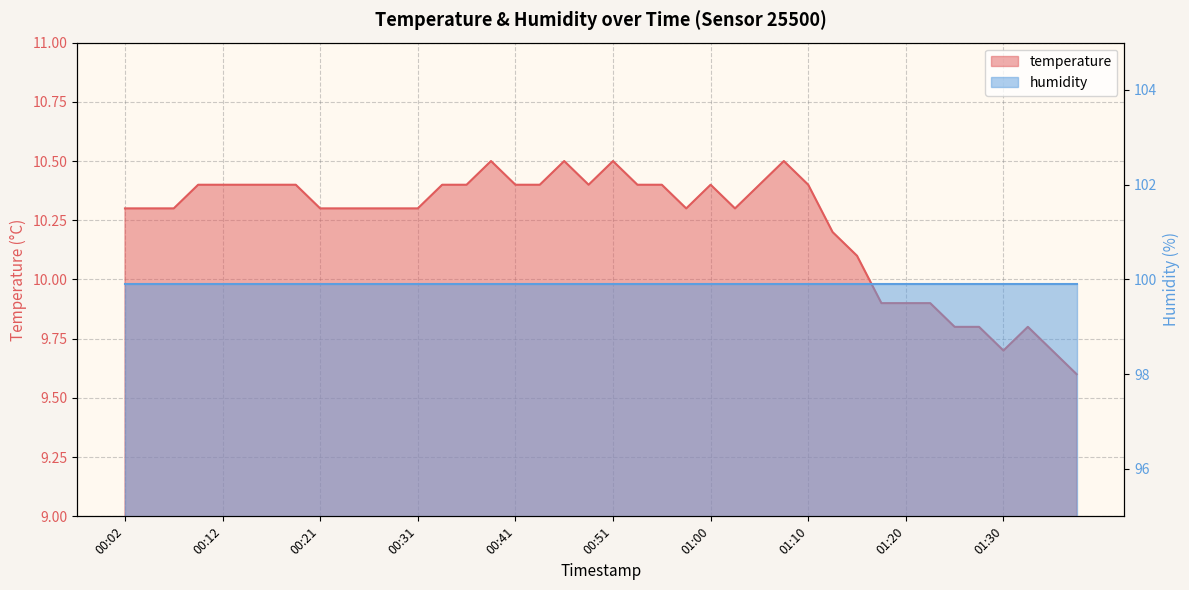

True or false: the data has more than 1 interior local peaks.

True